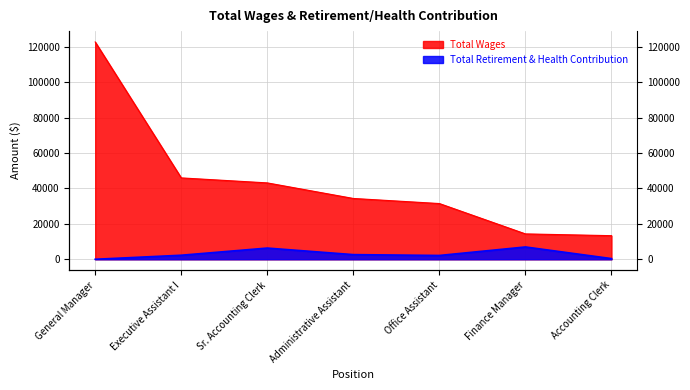

Rank the series by their average value, from highest to lowest.

Total Wages, Total Retirement & Health Contribution